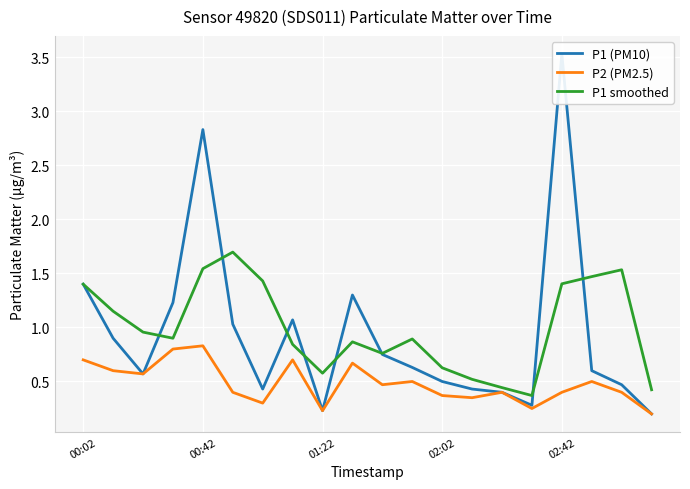

Which series has the largest total across all categories?

P1 smoothed